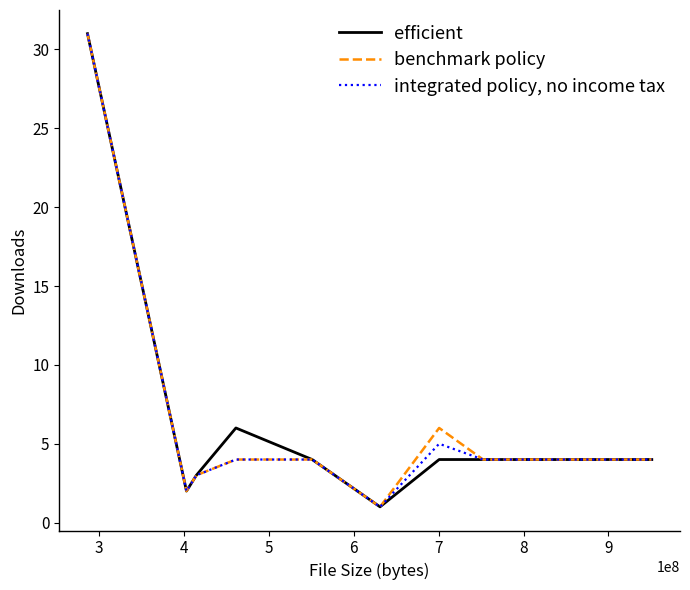

What is the greatest value displayed?

31